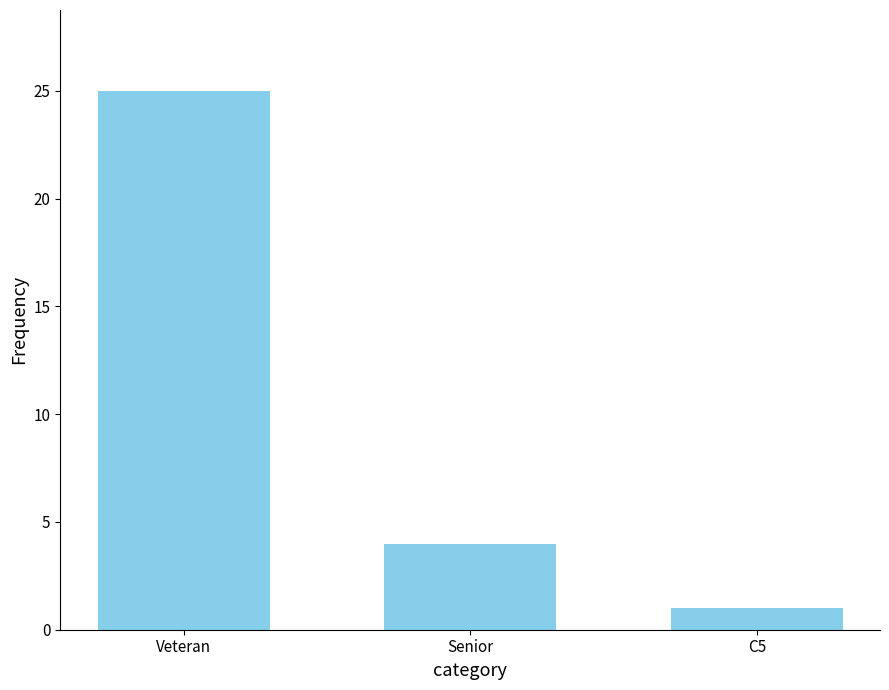

What is the greatest value displayed?

25